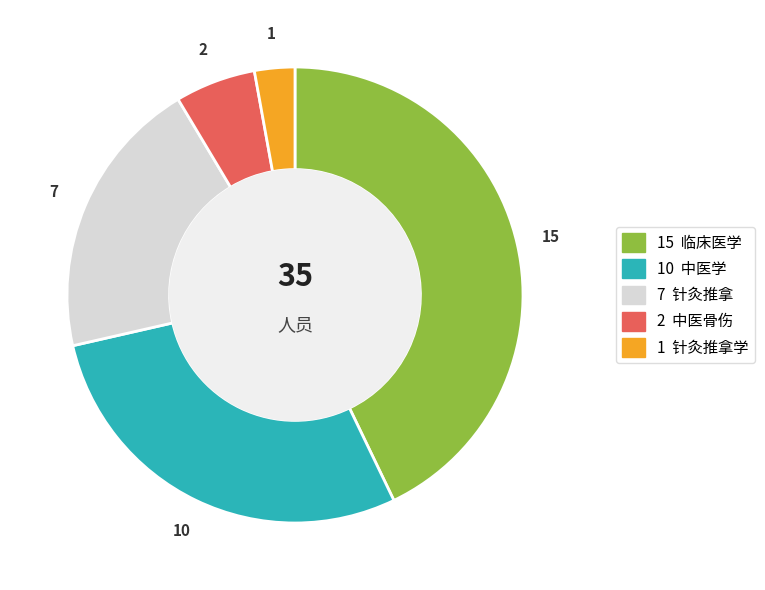

Is there any slice that represents more than half of the pie?

No